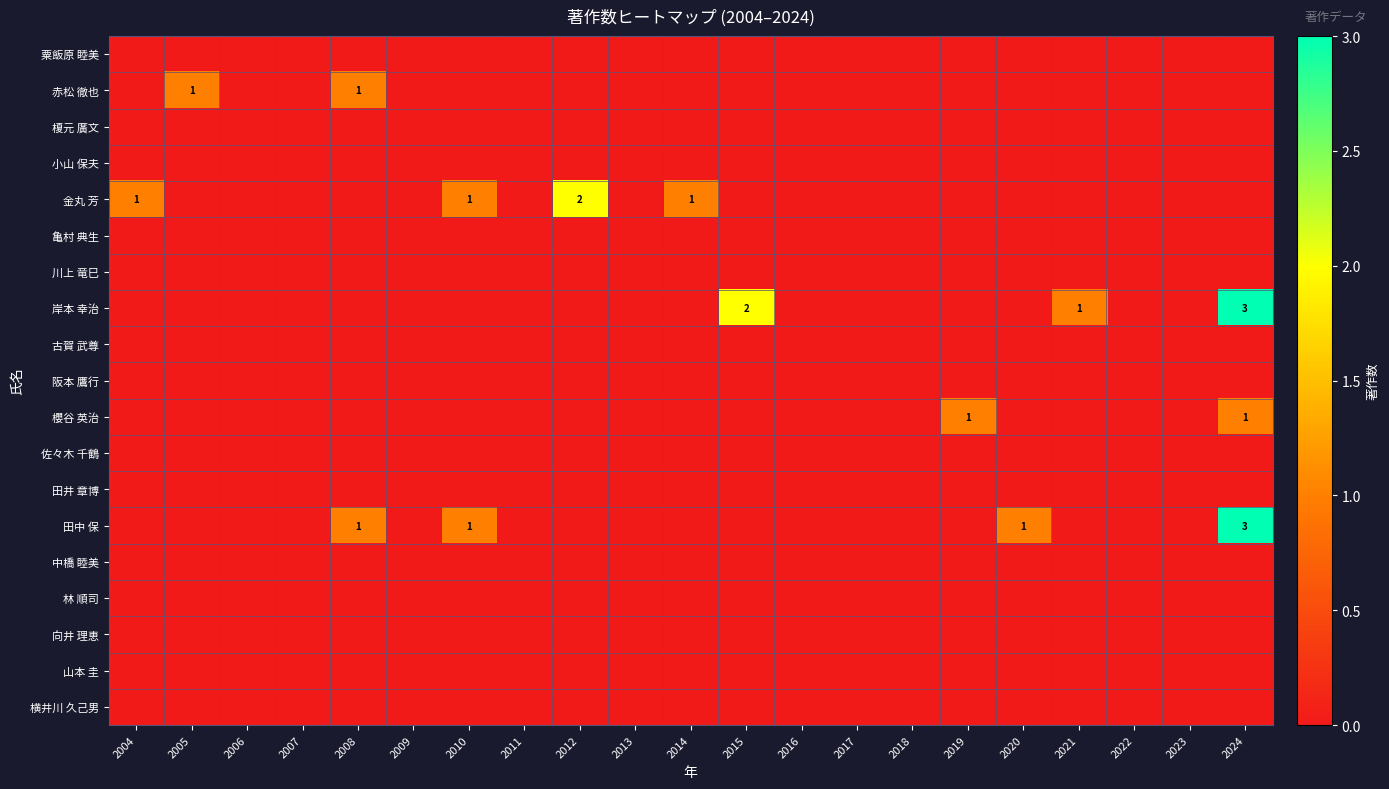

At which label does 山本 圭 reach its minimum?

2004